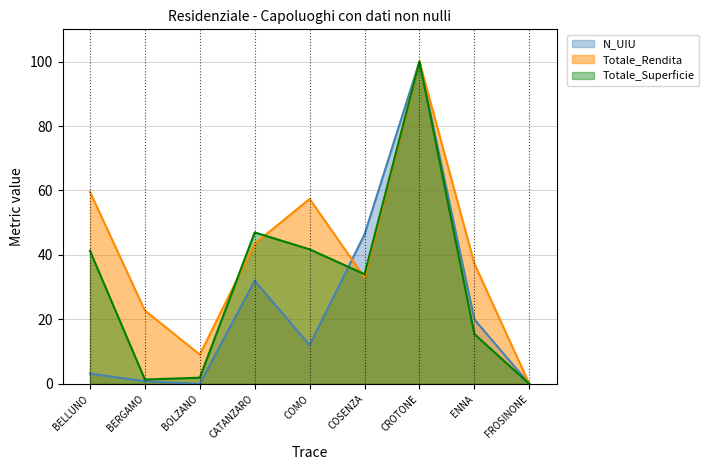

What are all the series names shown in the legend?

N_UIU, Totale_Rendita, Totale_Superficie